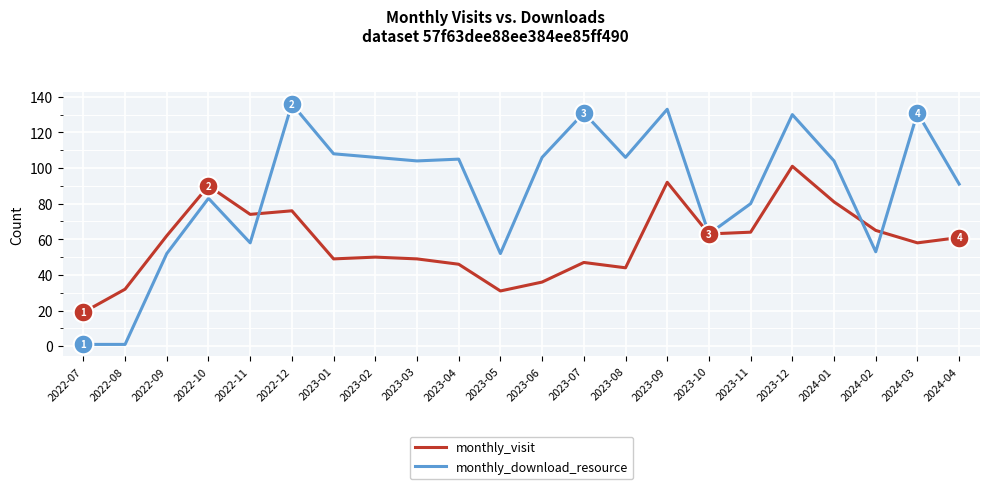

Which series has the largest total across all categories?

monthly_download_resource